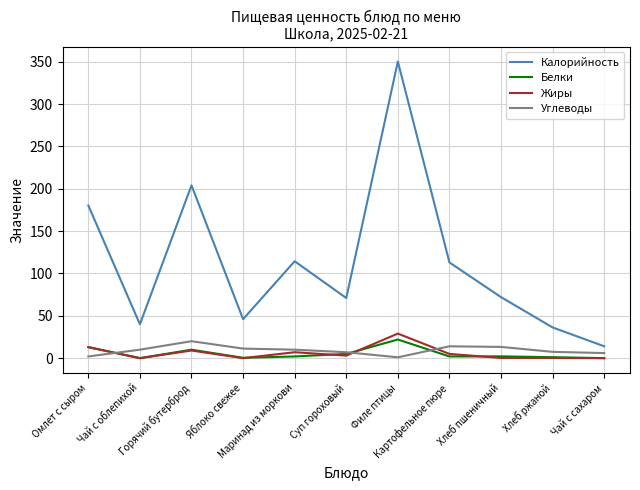

Which series has the largest range (max minus min)?

Калорийность